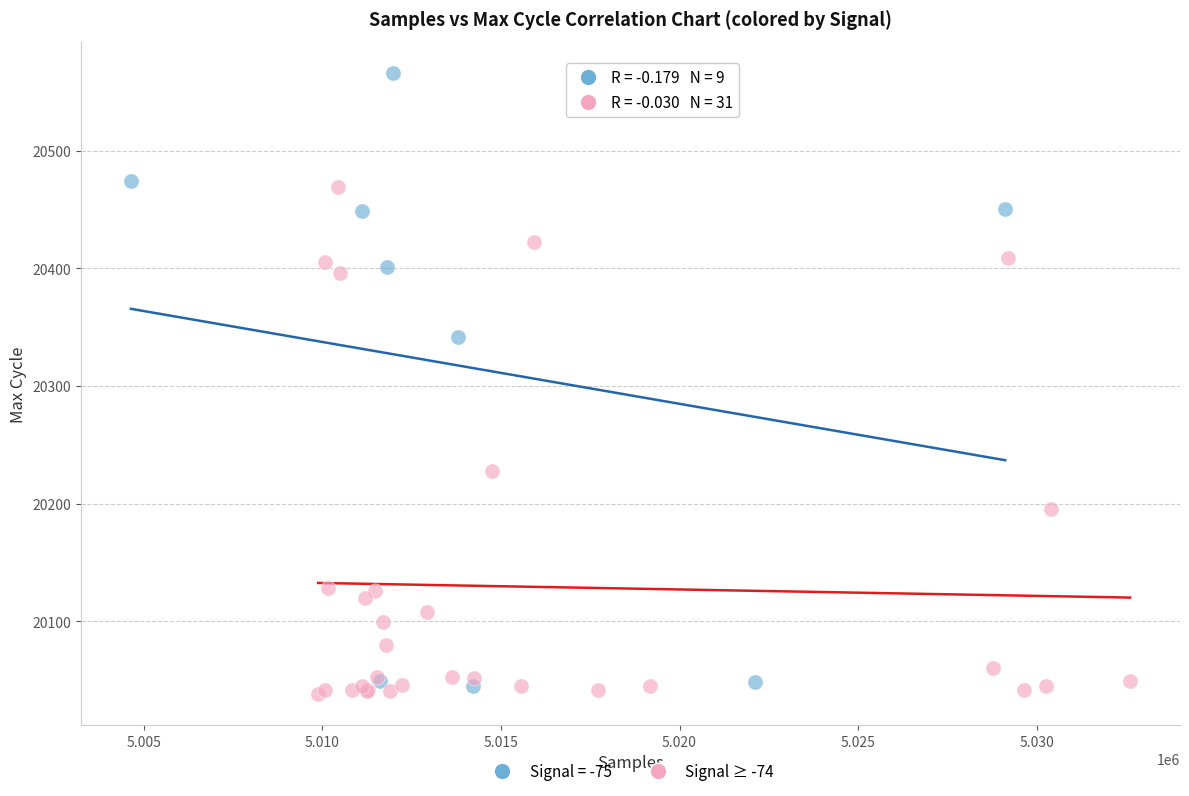

Which series reaches the maximum Y coordinate?

Signal = -75